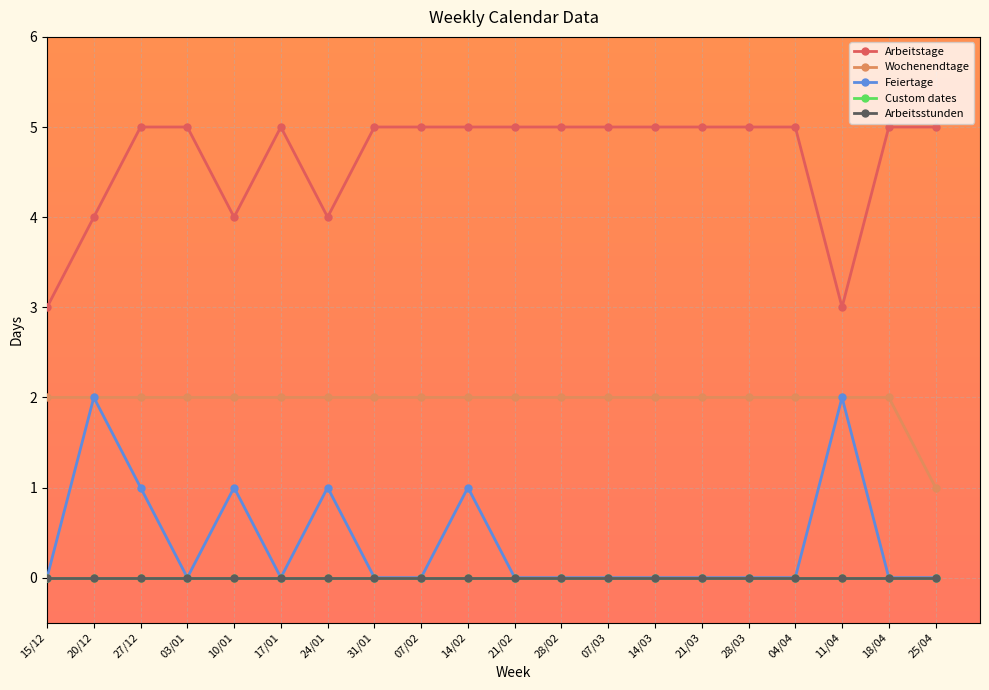

True or false: Arbeitstage has a value of 5 at 21/03.

True